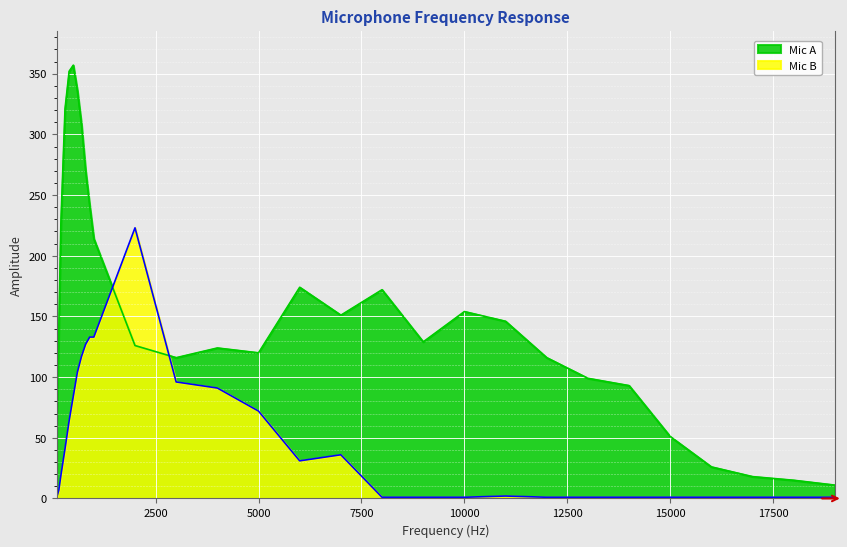

How many times do Mic B and Mic A cross each other?

2